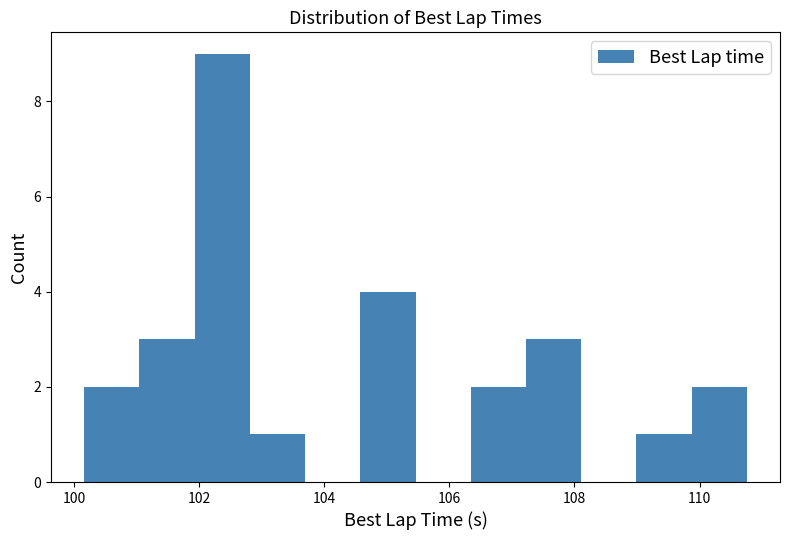

Over which range of the x-axis is the bar tallest?

102.0 to 102.8